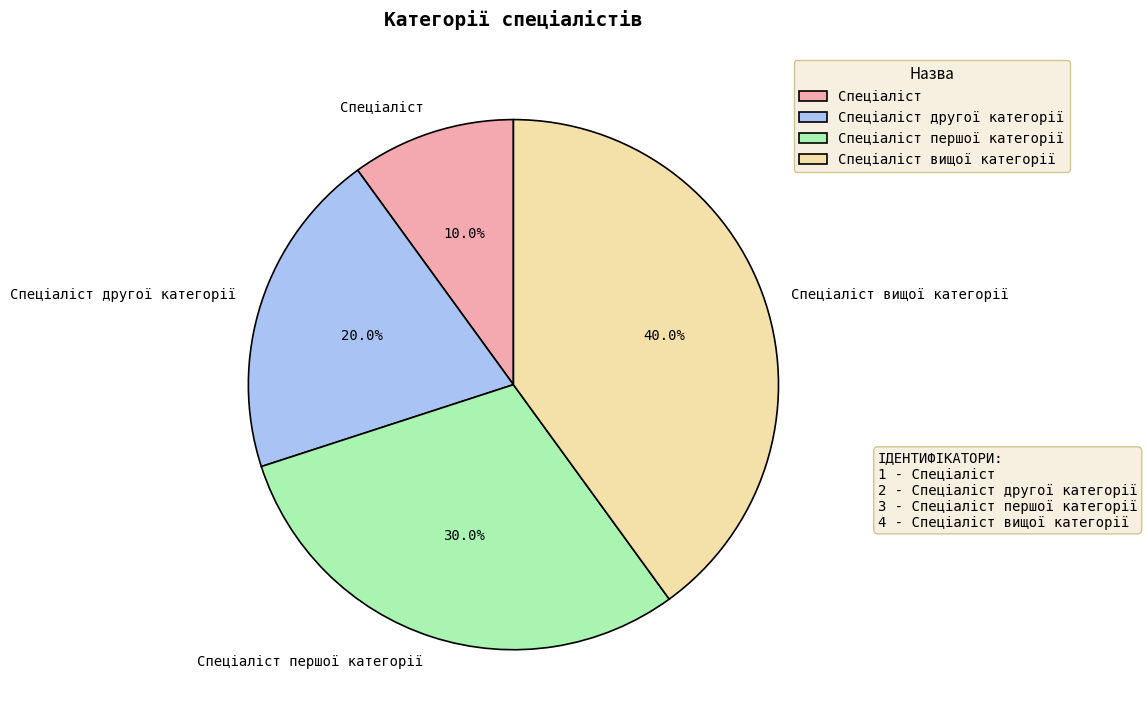

Is it true that Спеціаліст другої категорії is 9% of the pie?

False